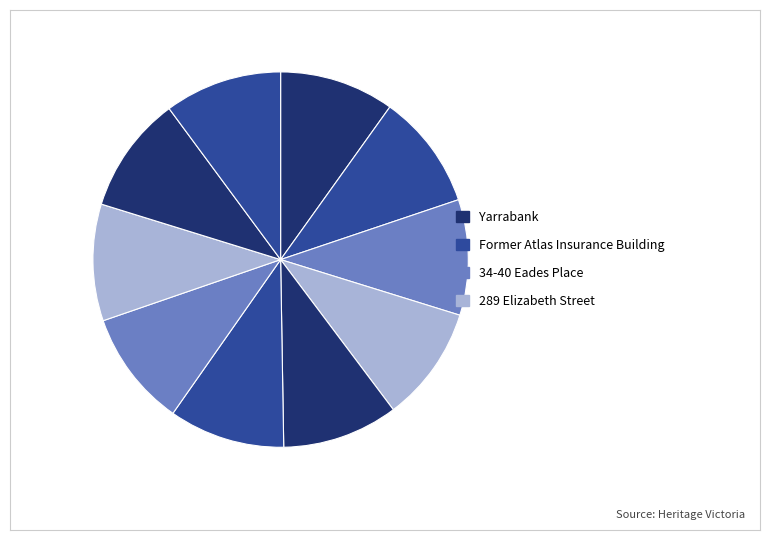

Count the number of slices in the pie.

10